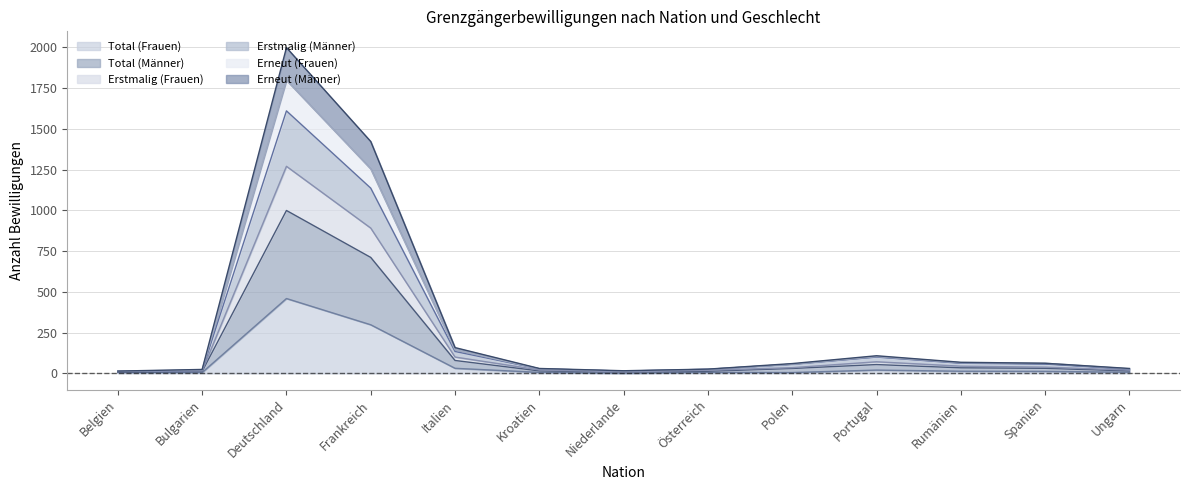

At which category does Total (Männer) reach its first local valley?

Niederlande